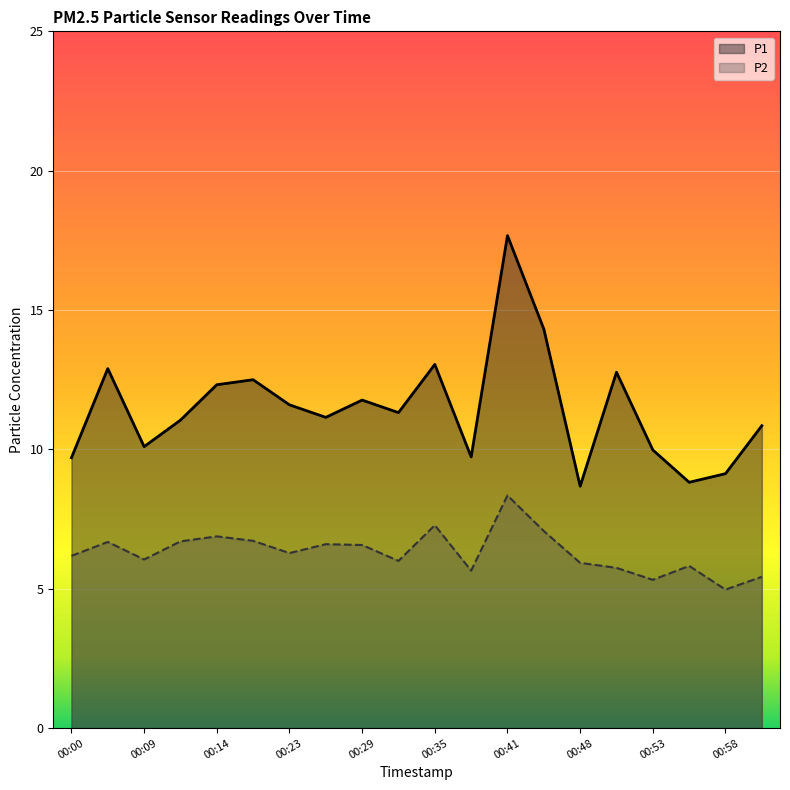

Where is the first local minimum for P1?

00:09